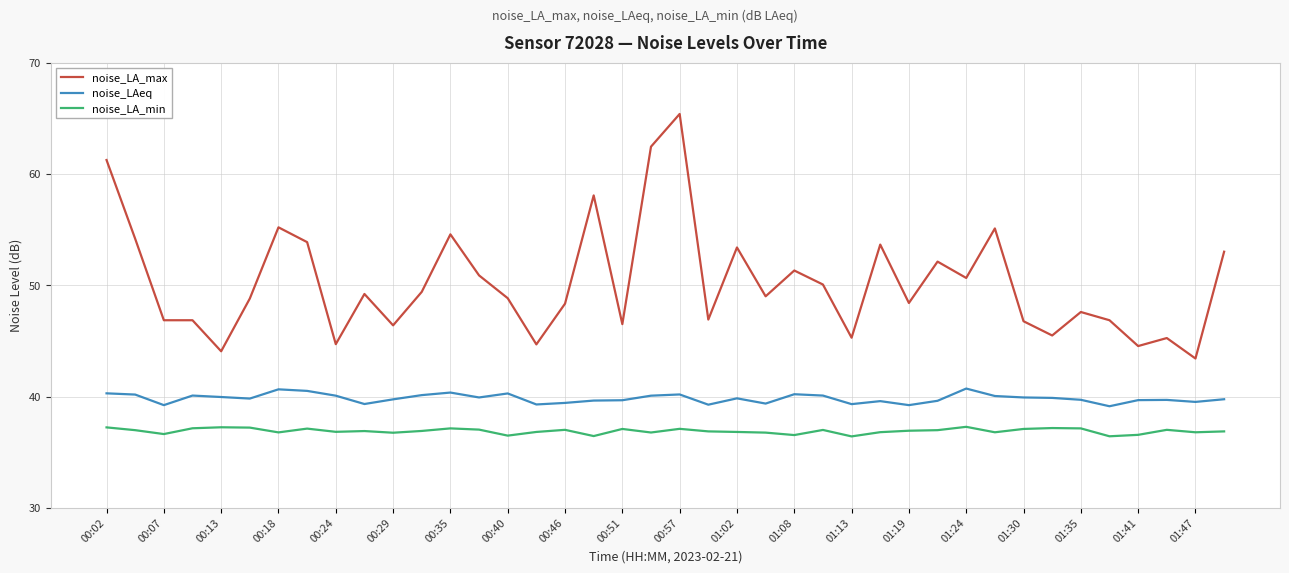

What is the minimum value shown in the chart?

36.4